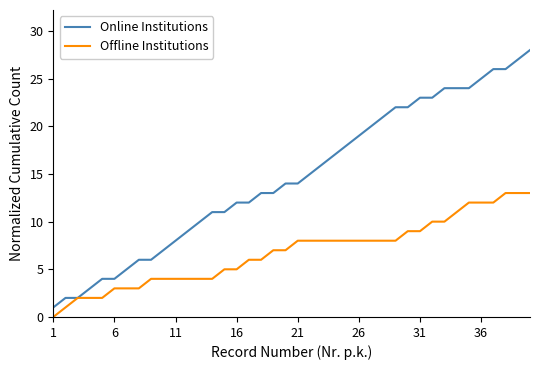

What is the average value of the Offline Institutions series?

7